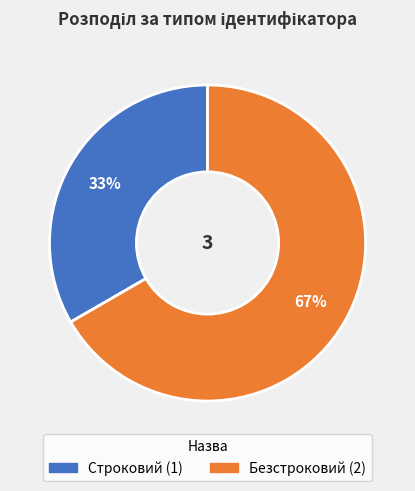

How many slices are in this pie chart?

2